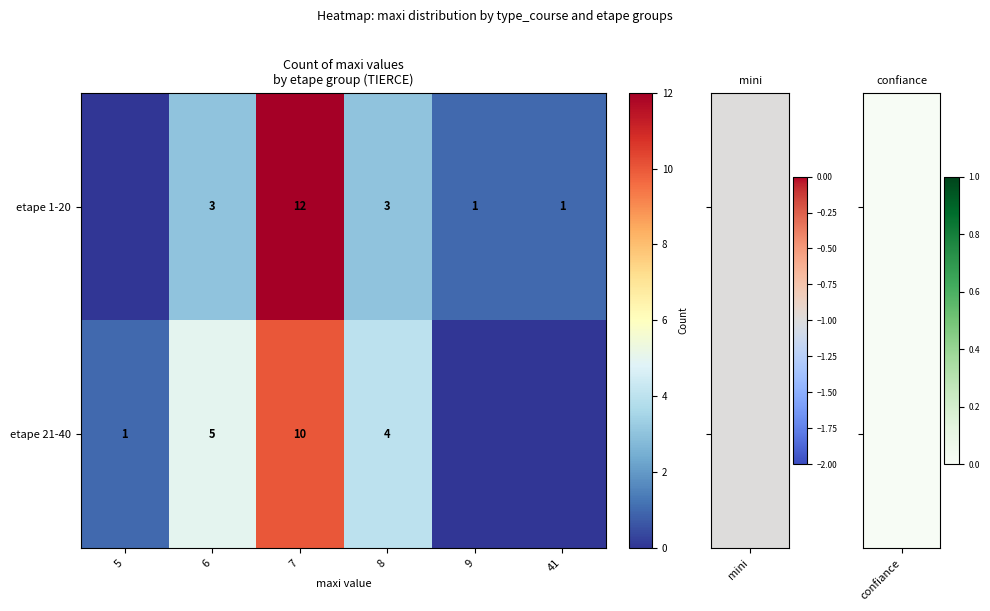

What is the sum of the etape 1-20 values at 41 and 7?

13